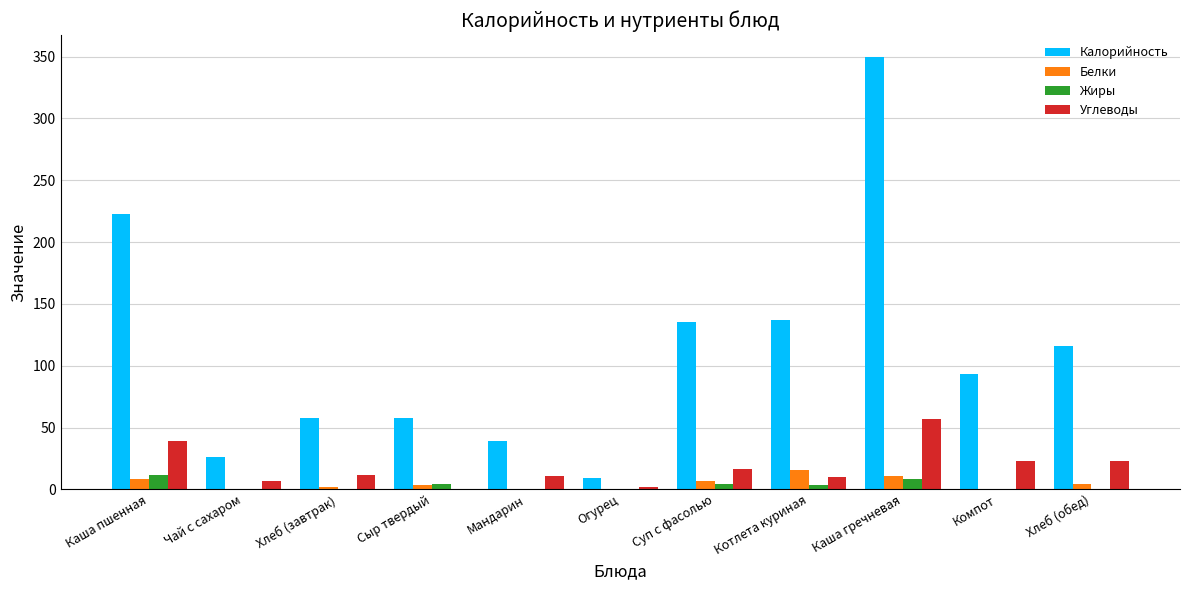

What is the total value across all series at Хлеб (обед)?

143.8